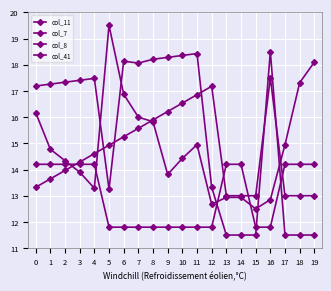

Count the number of data series in this chart.

4